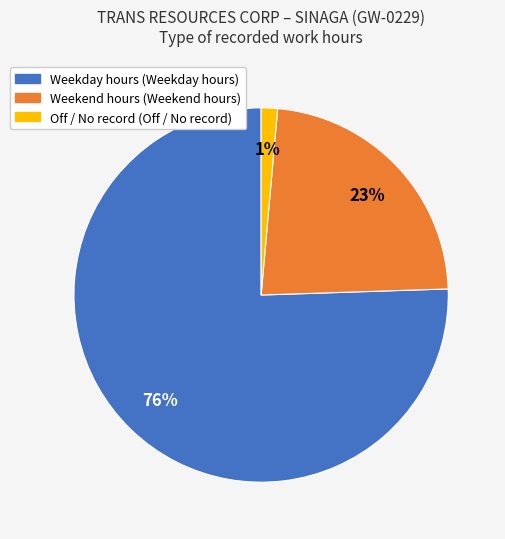

To the nearest percent, what is the average slice percentage?

33%